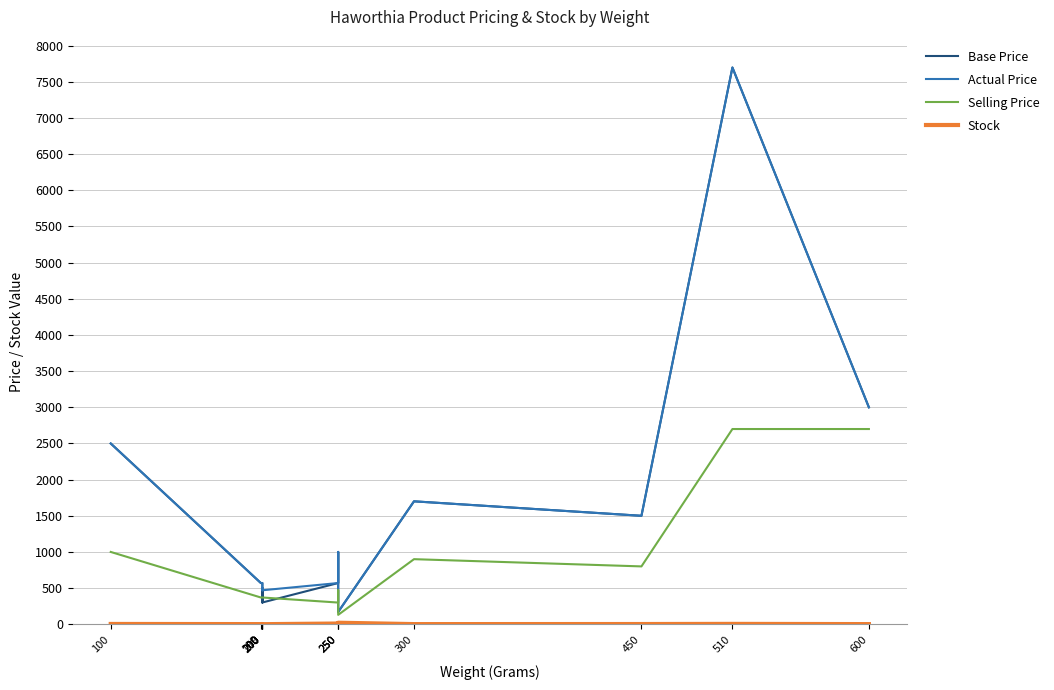

Does the chart have visible grid lines?

Yes